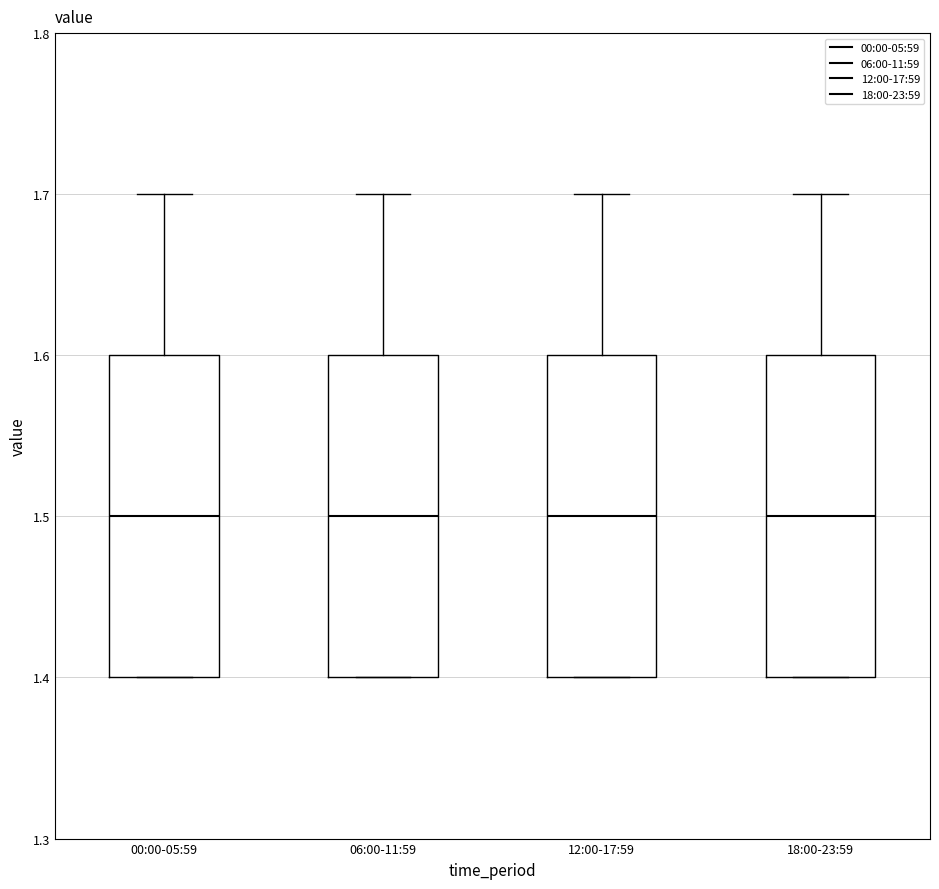

Reading left to right, transcribe this box plot: for each box, give where its median line is, the range the box spans, and where its two whiskers end, as read against the y-axis. The values are not printed on the chart, so give them approximately, as read against the axis.

00:00-05:59: median 1.5, box 1.4 to 1.6, whiskers 1.4 to 1.7
06:00-11:59: median 1.5, box 1.4 to 1.6, whiskers 1.4 to 1.7
12:00-17:59: median 1.5, box 1.4 to 1.6, whiskers 1.4 to 1.7
18:00-23:59: median 1.5, box 1.4 to 1.6, whiskers 1.4 to 1.7